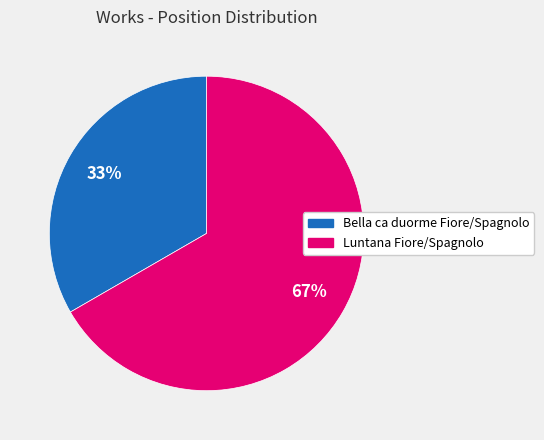

Does any single category account for the majority?

Yes